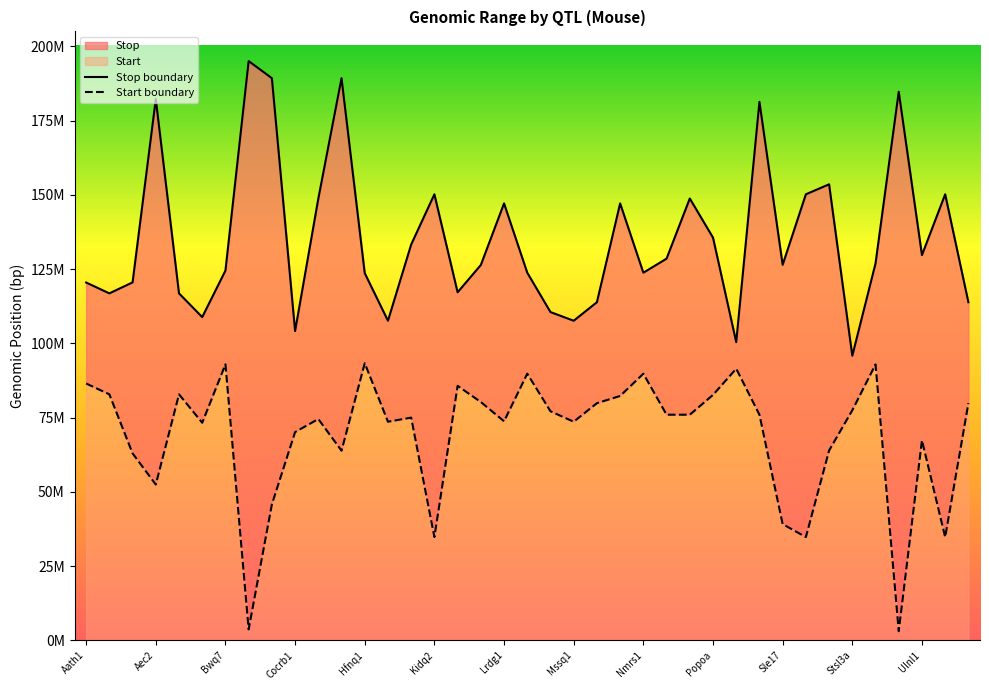

Which series has the largest total across all categories?

Stop boundary